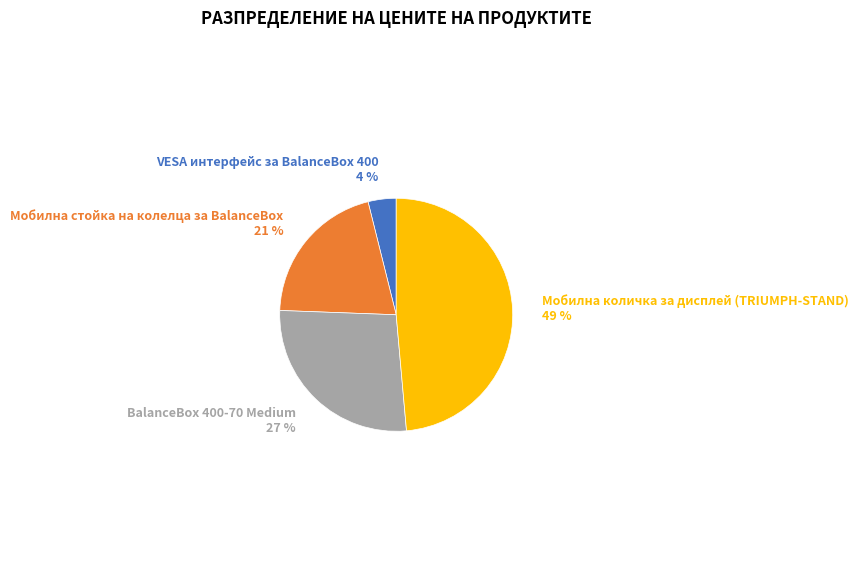

What percentage is the BalanceBox 400-70 Medium slice, to the nearest percent?

27%